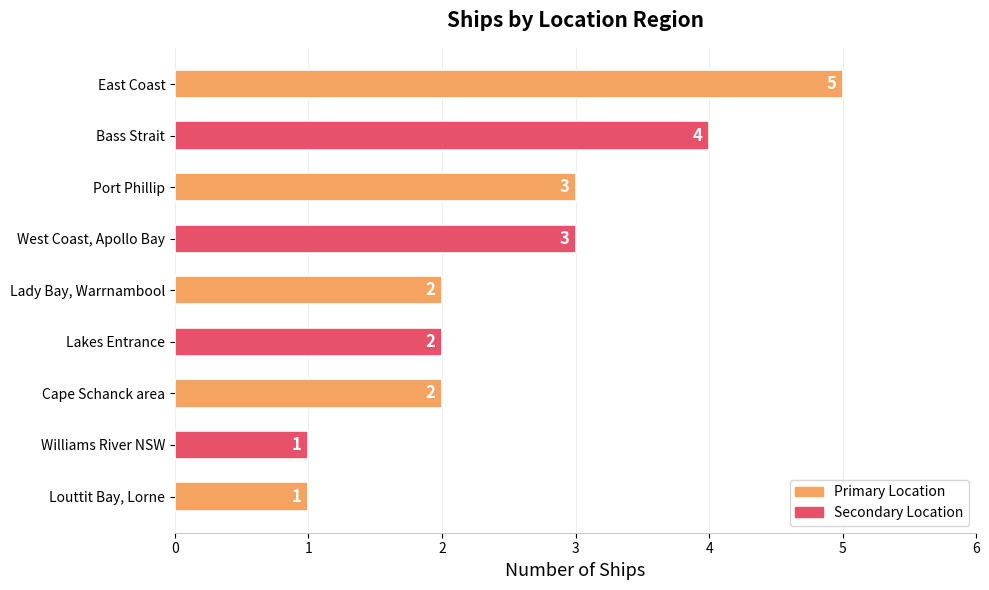

Approximately how many times larger is the value at Lakes Entrance compared to Williams River NSW?

2.0